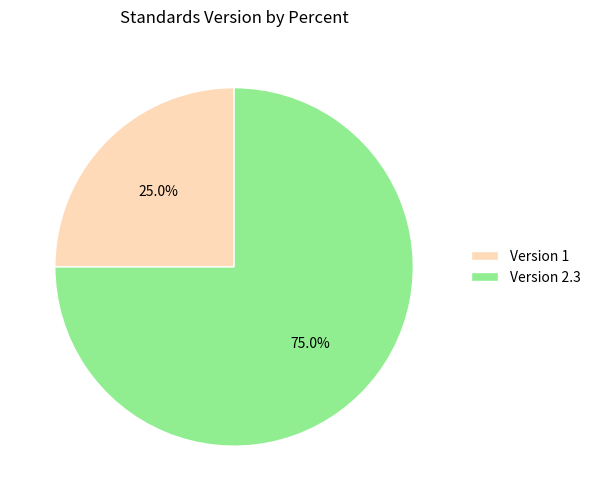

How many slices are in this pie chart?

2